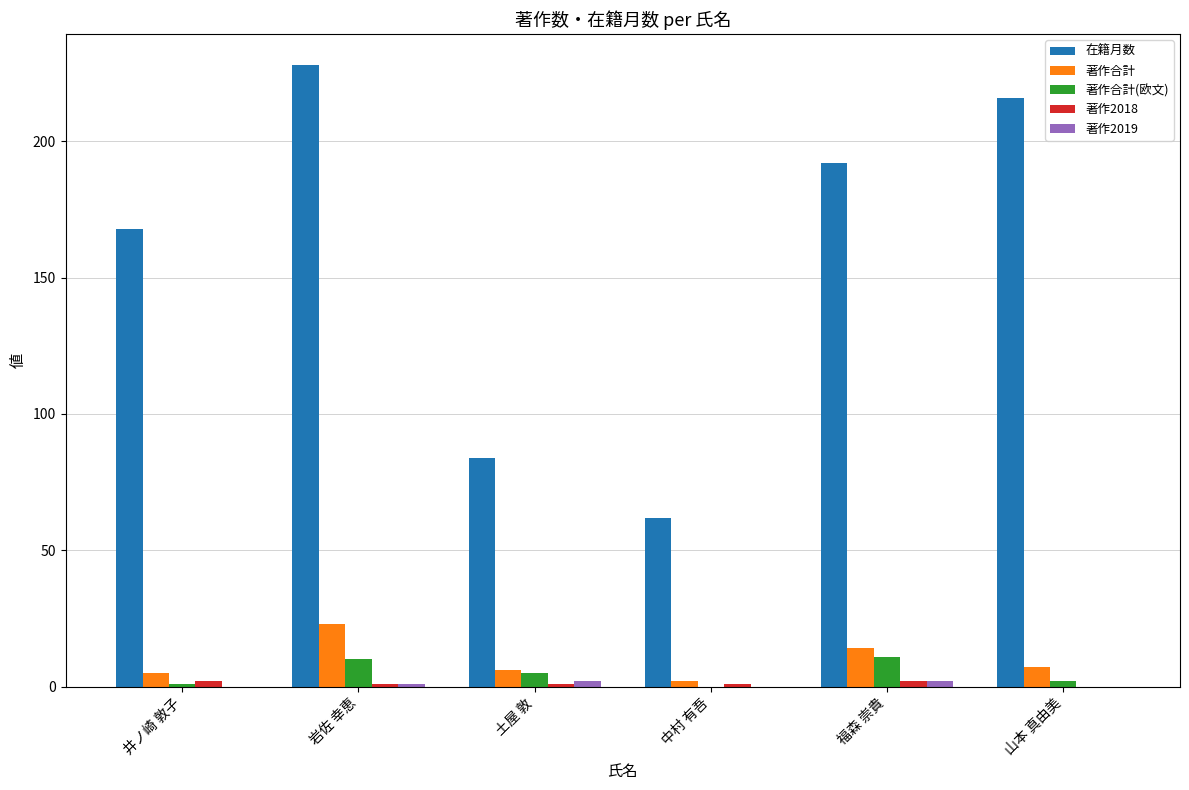

The 著作合計(欧文) series shows 0 at 中村 有吾. True or false?

True